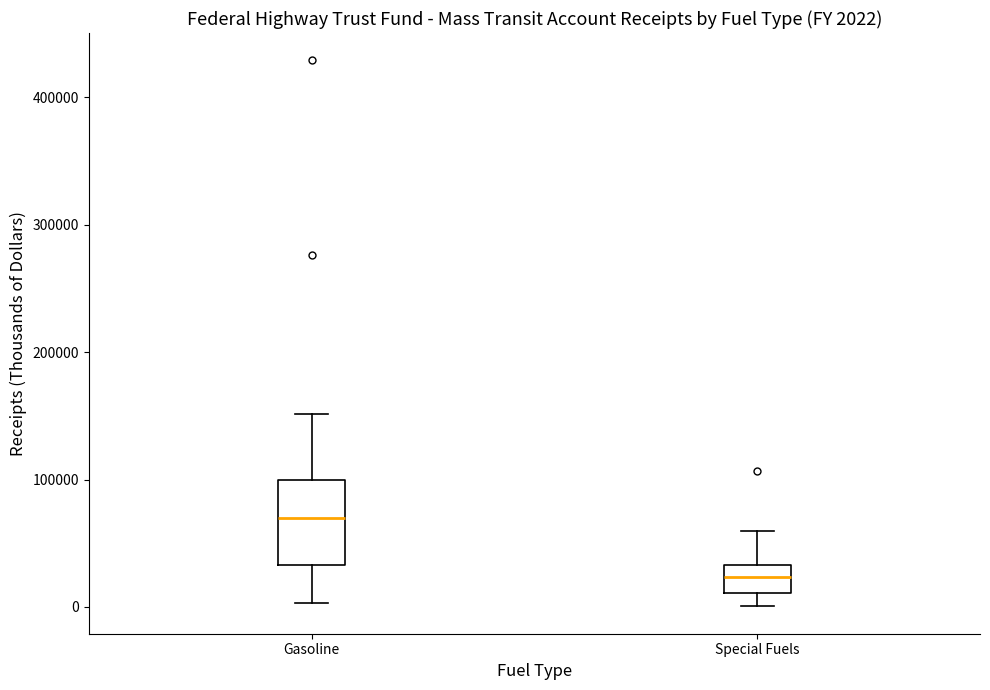

Which box has the lowest median line?

Special Fuels